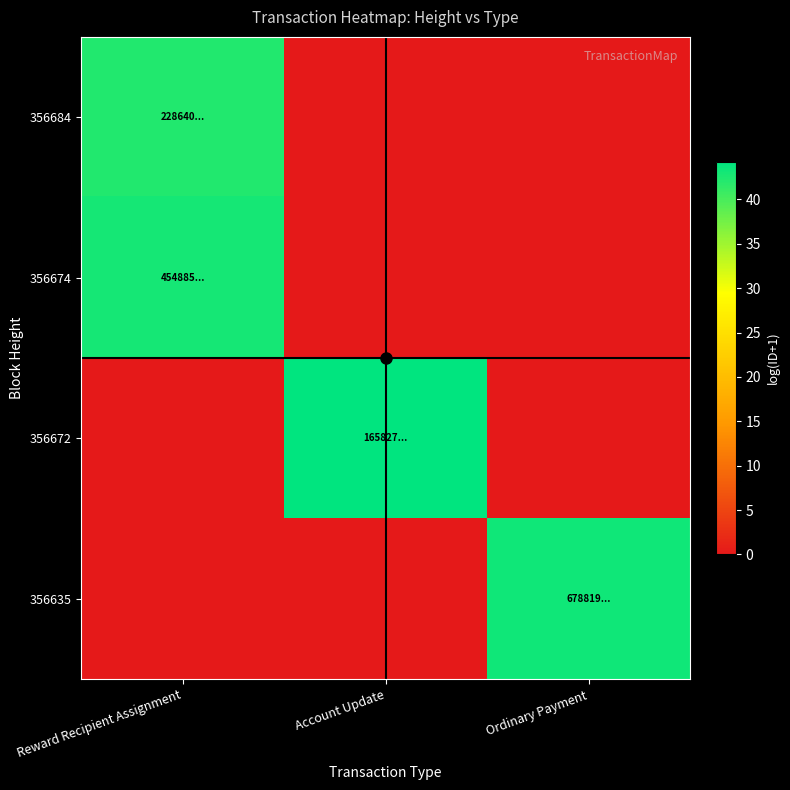

At which category does the chart reach its peak across all series?

Account Update